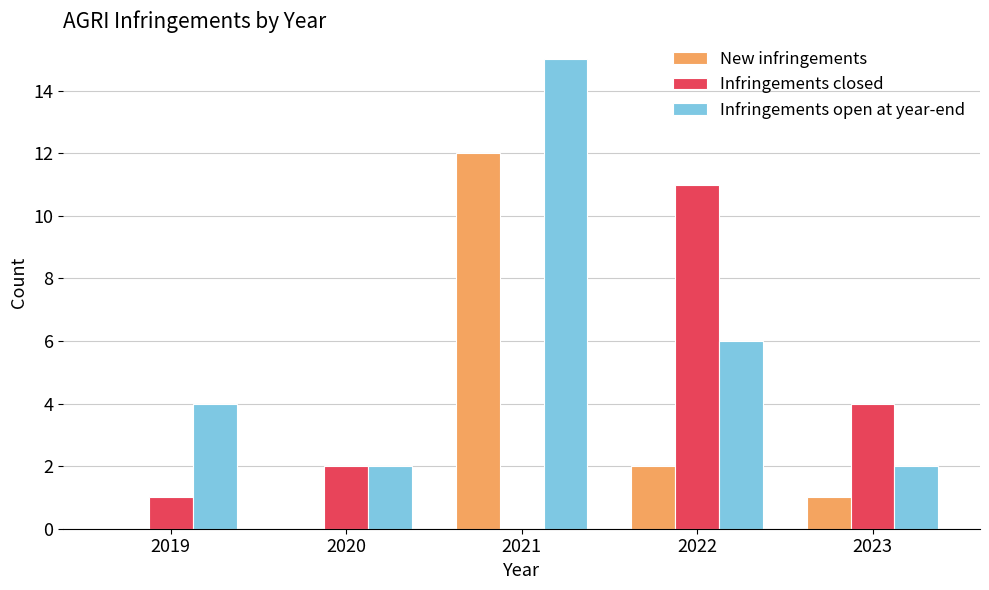

Which series has the widest spread of values?

Infringements open at year-end